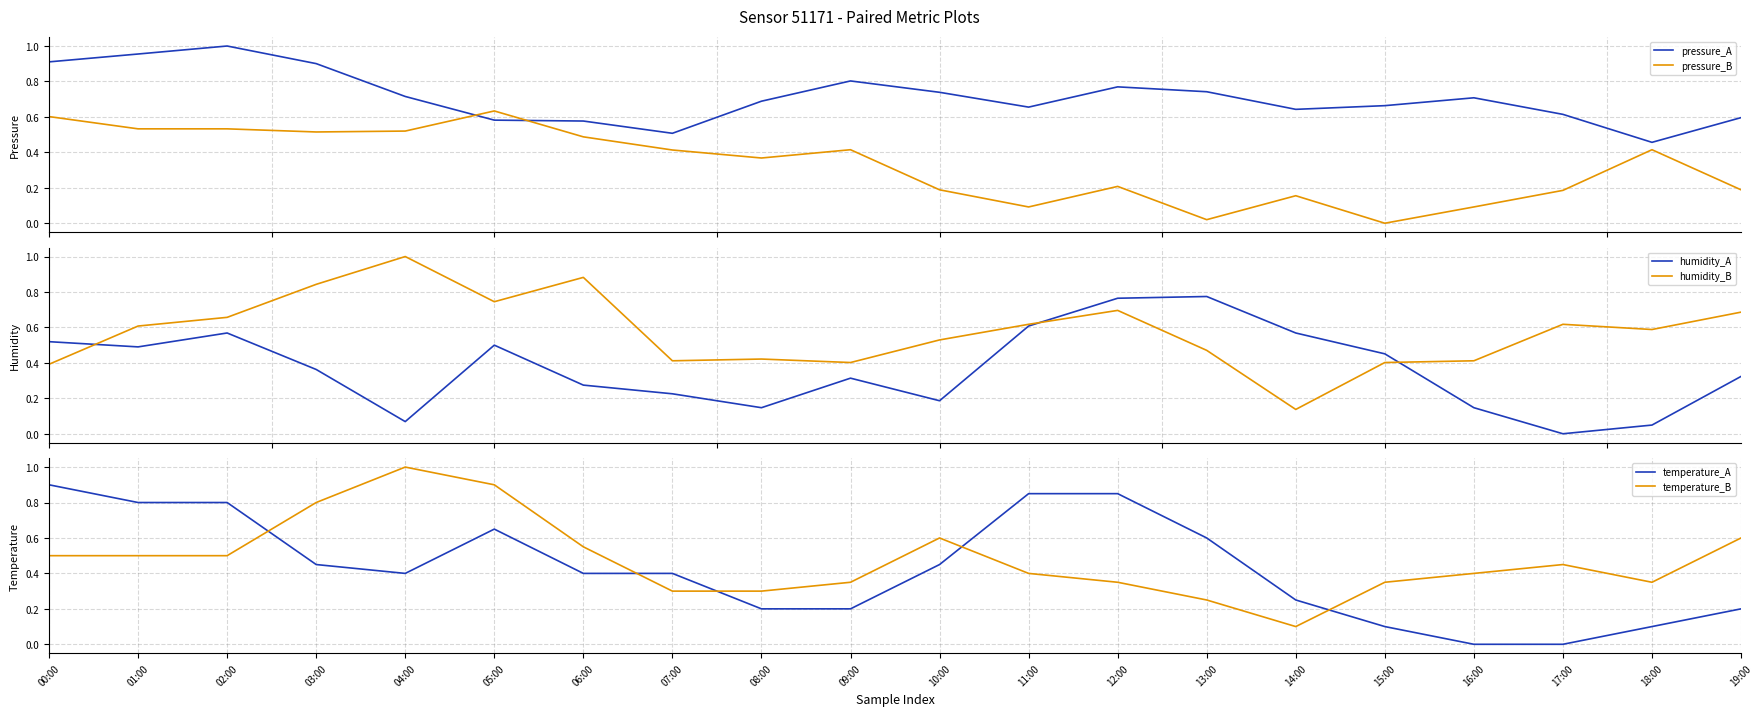

The value of humidity_A at 02:00 is 1.0. True or false?

False